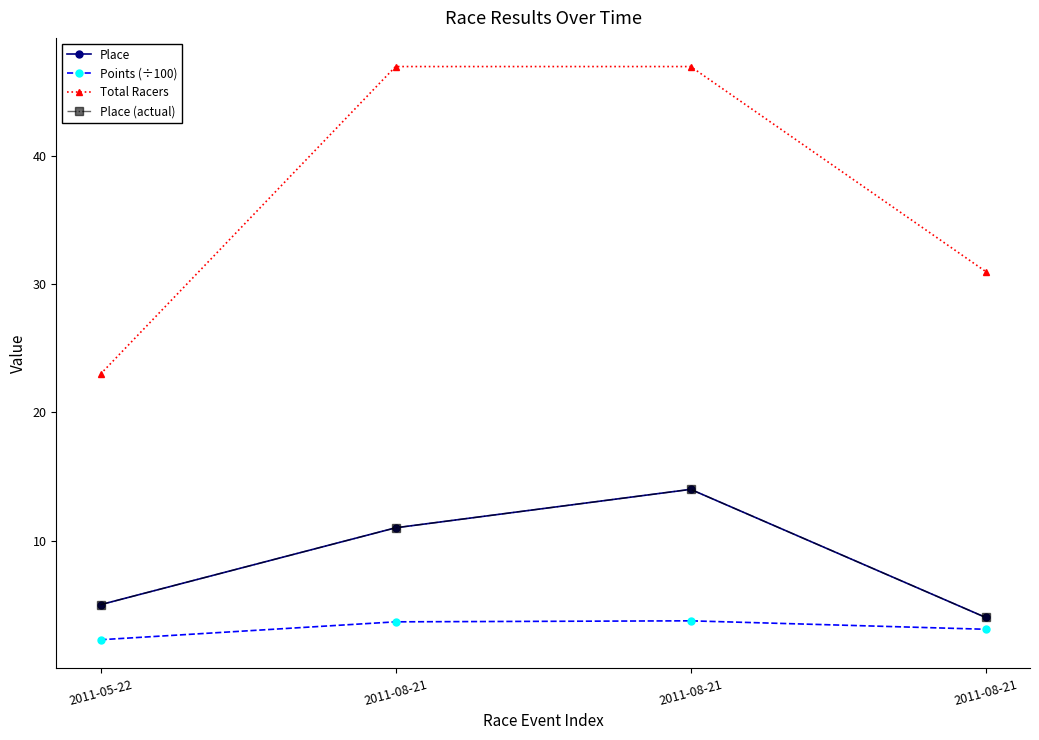

How many lines are shown in the chart?

4